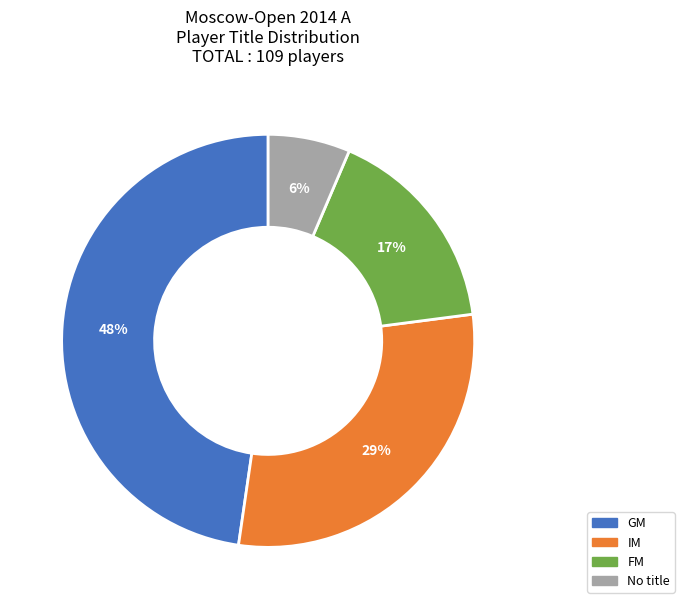

How many slices are in this pie chart?

4